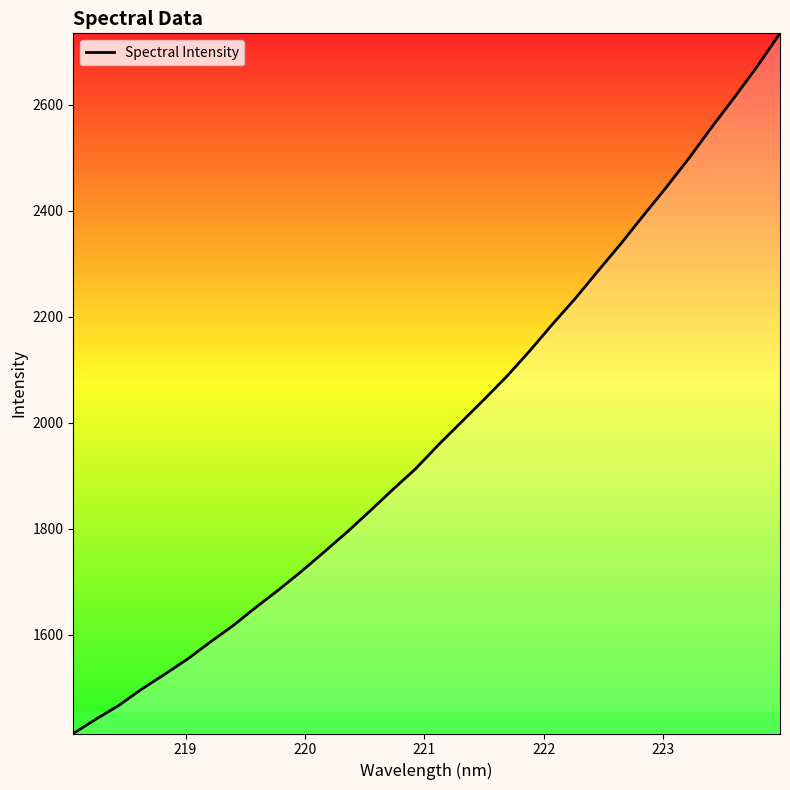

How many values are below 1957?

16